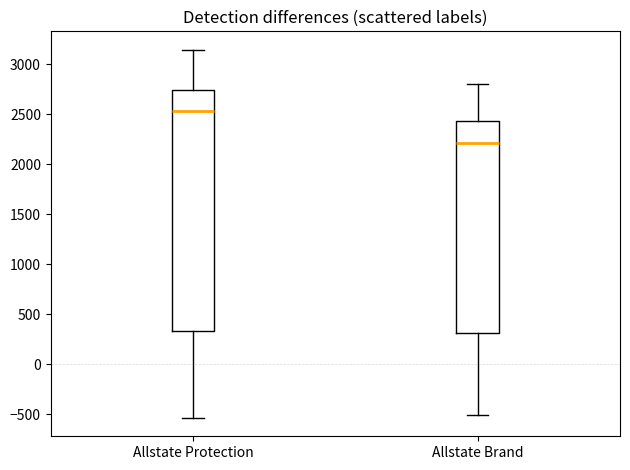

Where does the median line of the box for Allstate Protection sit on the y-axis? The values are not printed on the chart, so give them approximately, as read against the axis.

2550